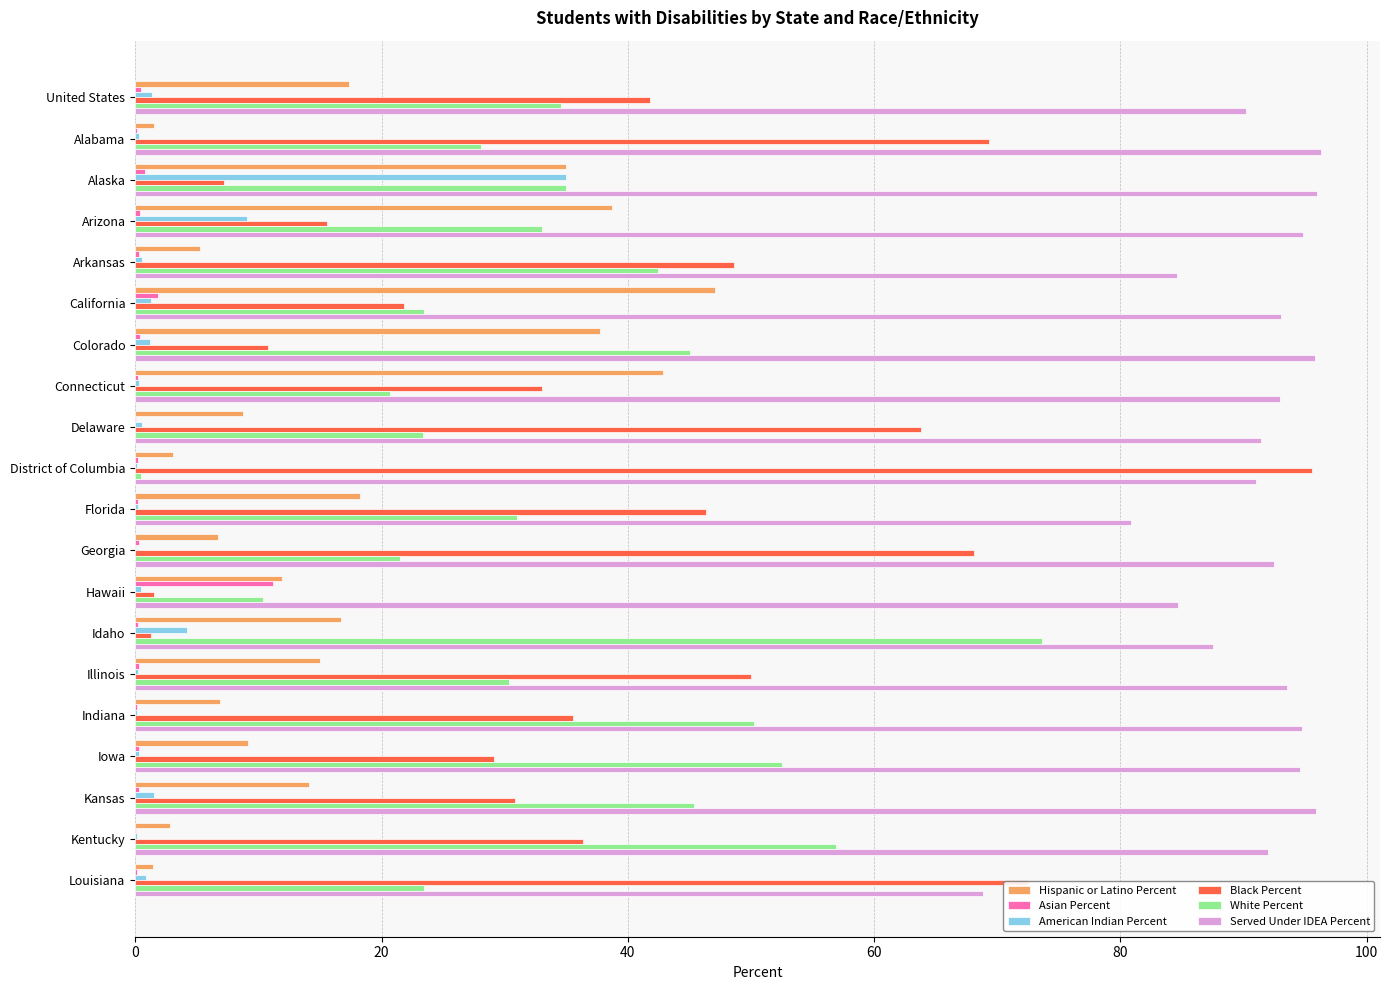

Which series has the largest total across all categories?

Served Under IDEA Percent